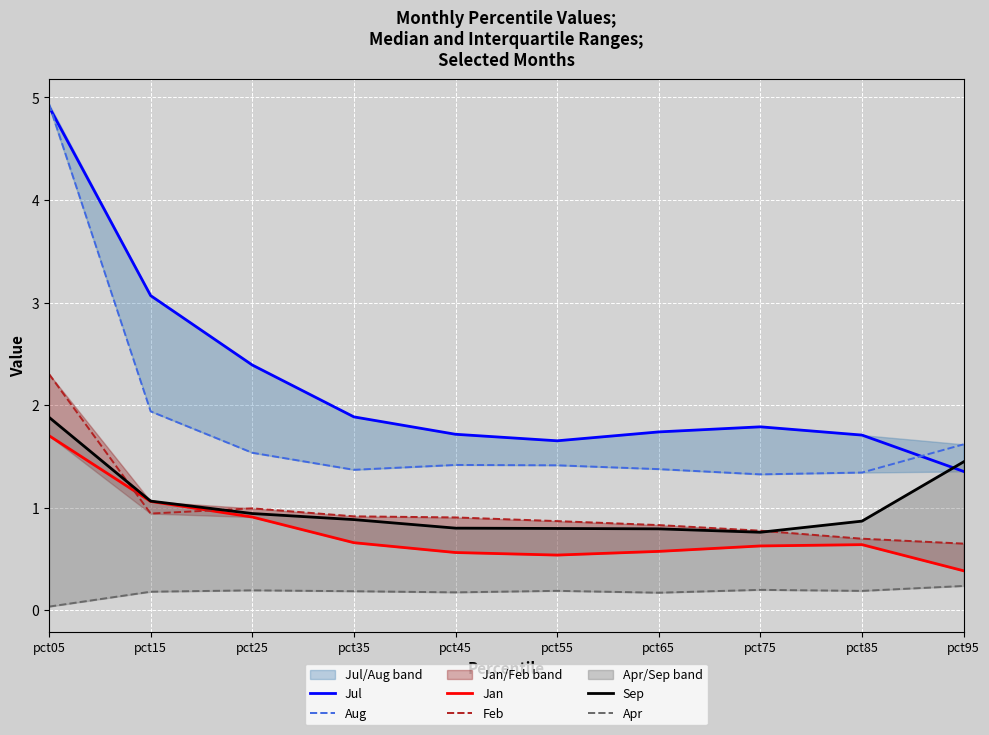

True or false: Feb and Jul intersect in this chart.

False